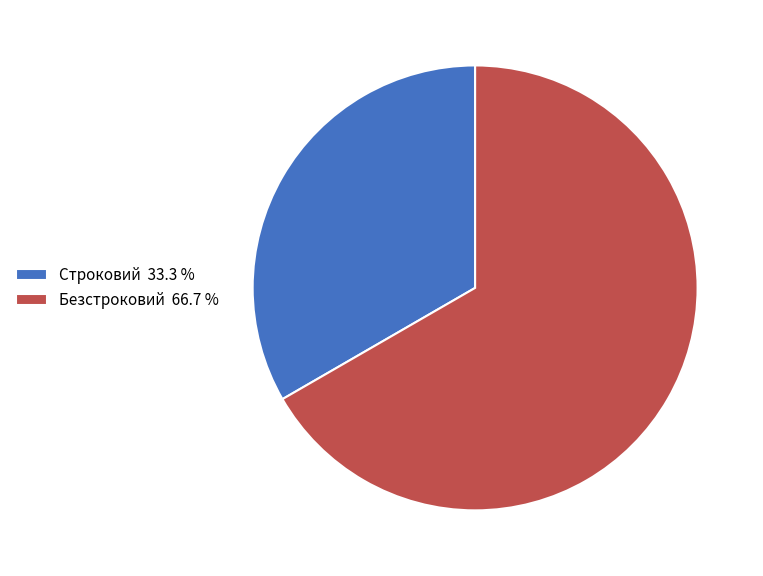

Approximately how many times larger is the value at Строковий 33.3 % compared to Безстроковий 66.7 %?

0.5